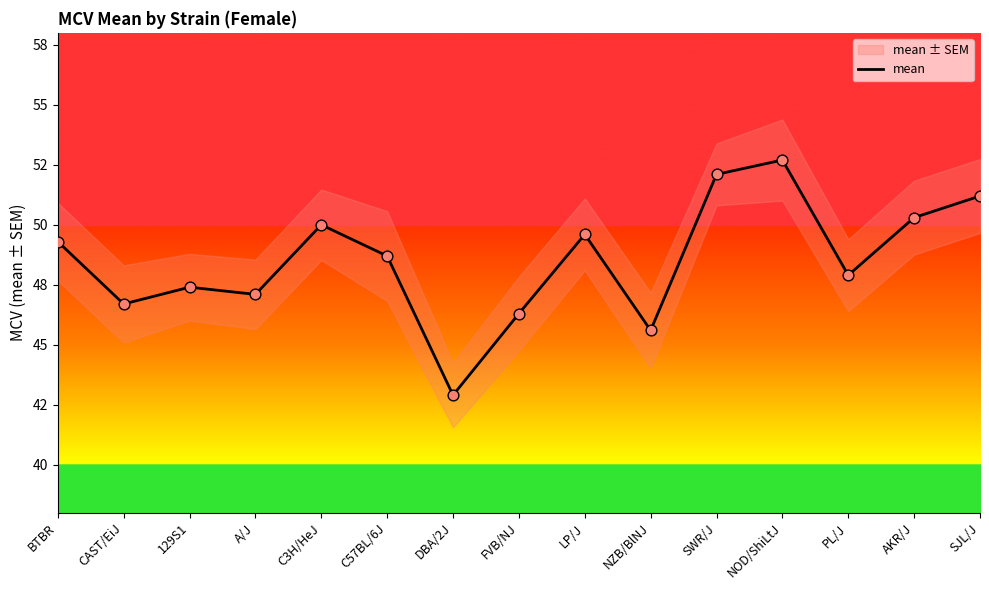

What is the change in value from C3H/HeJ to NZB/BlNJ?

-4.4